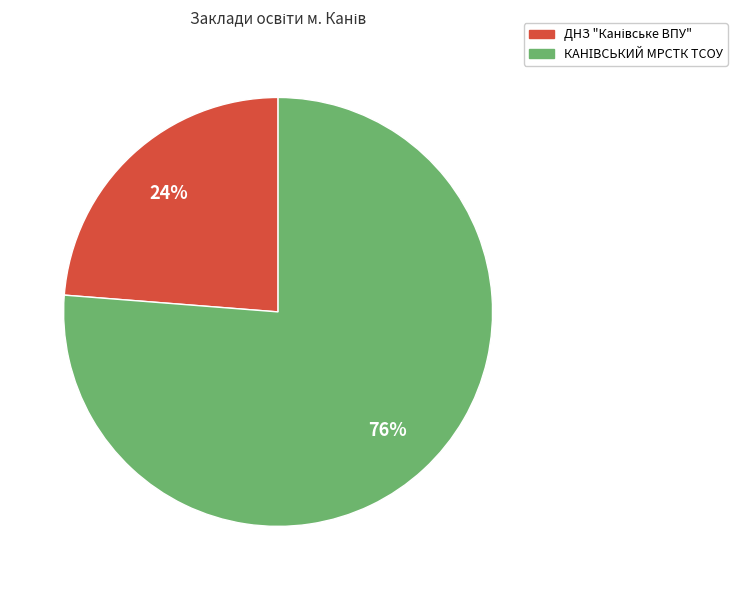

To the nearest percent, what is the difference between the largest and smallest slice percentages?

52%